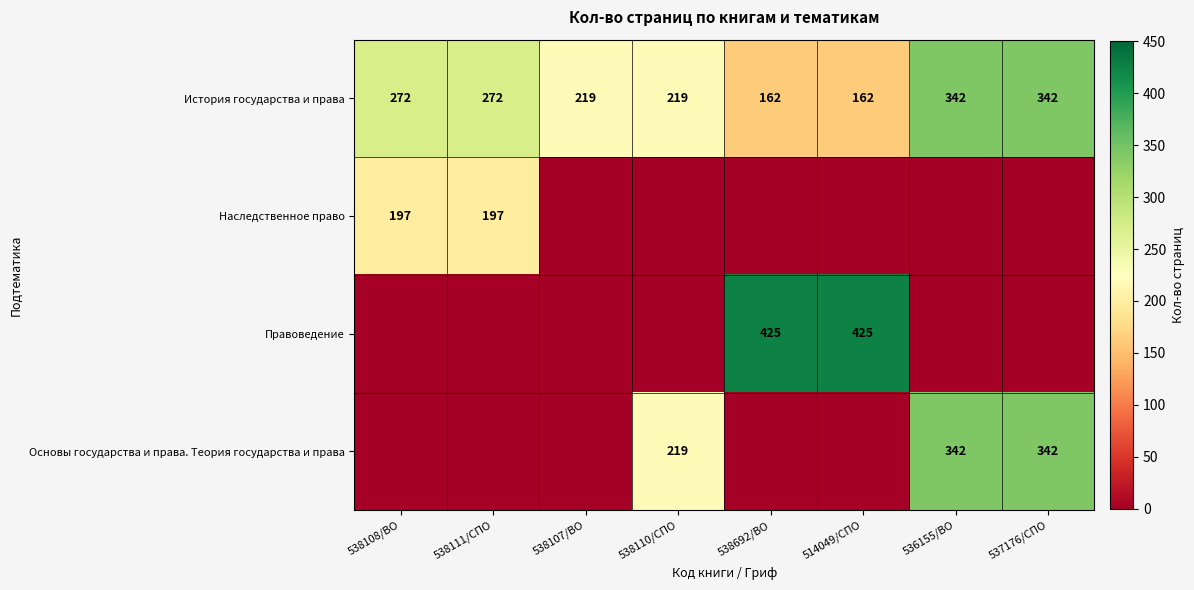

What is the difference between the maximum and minimum values in the История государства и права series?

180